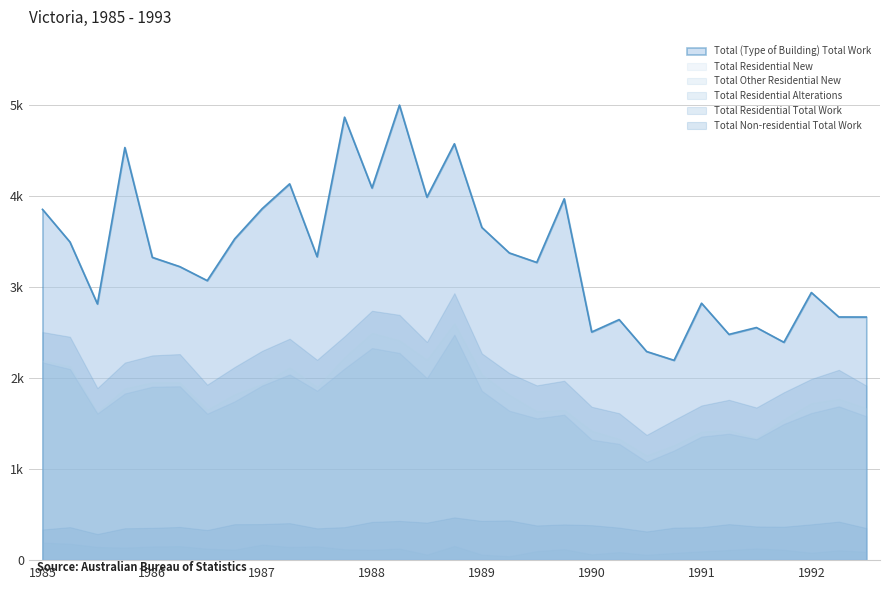

What are all the series names shown in the legend?

Total (Type of Building) Total Work, Total Residential New, Total Other Residential New, Total Residential Alterations, Total Residential Total Work, Total Non-residential Total Work